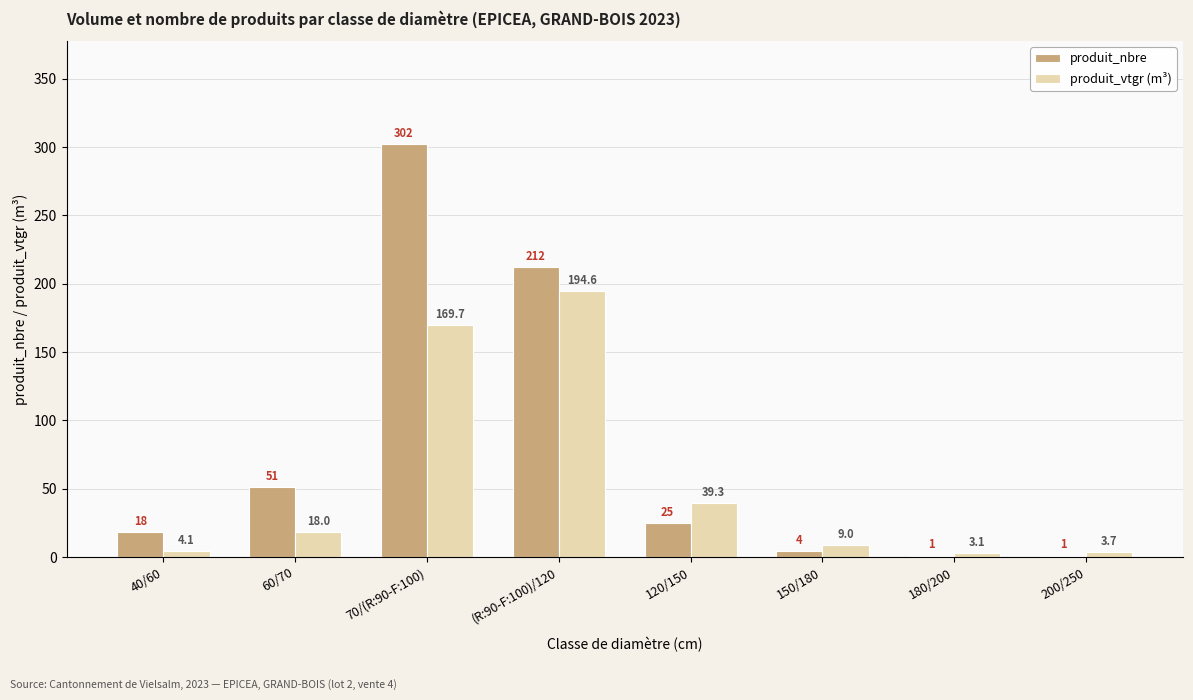

Which series has the largest total across all categories?

produit_nbre